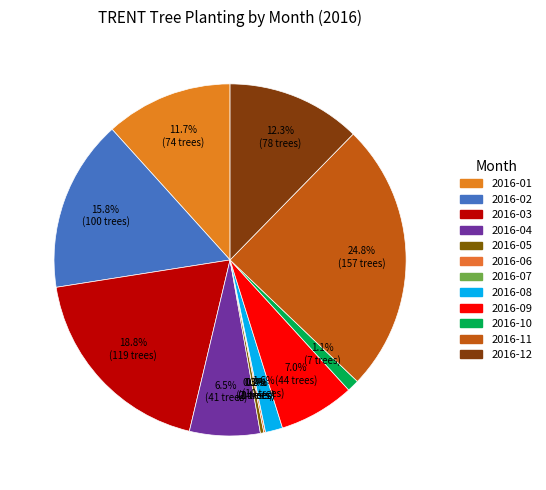

The 2016-05 slice represents 0% of the pie. True or false?

True